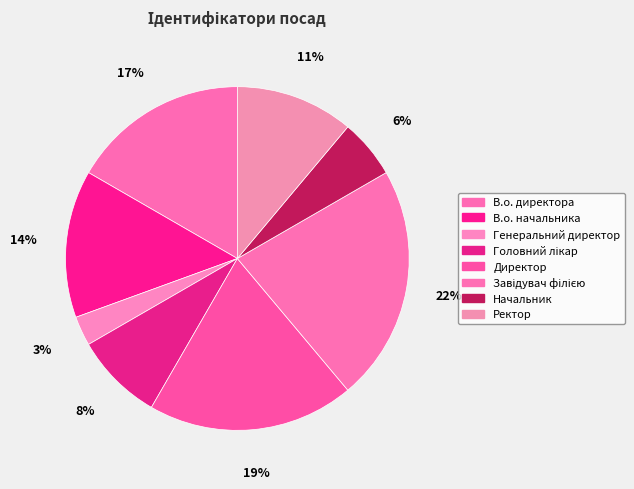

How many slices are in this pie chart?

8